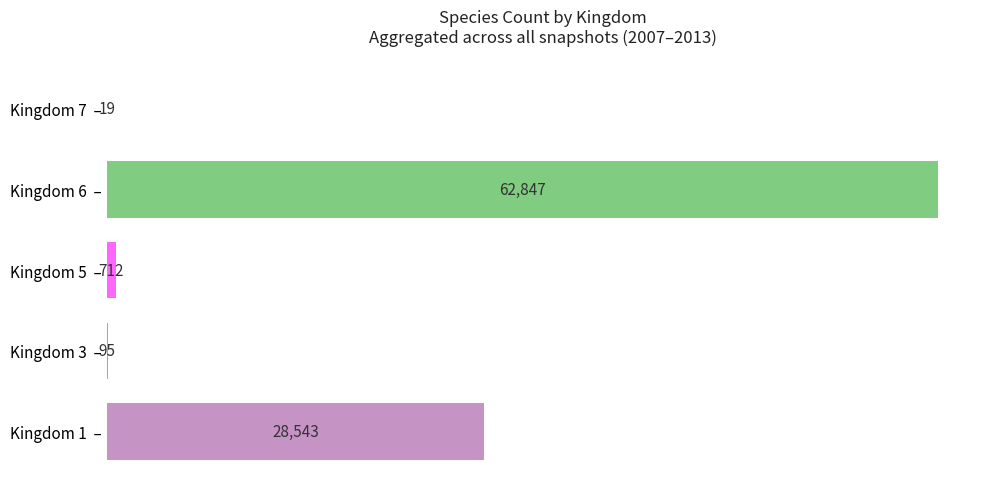

The chart shows a value of 62847 at Kingdom 6  –. True or false?

True